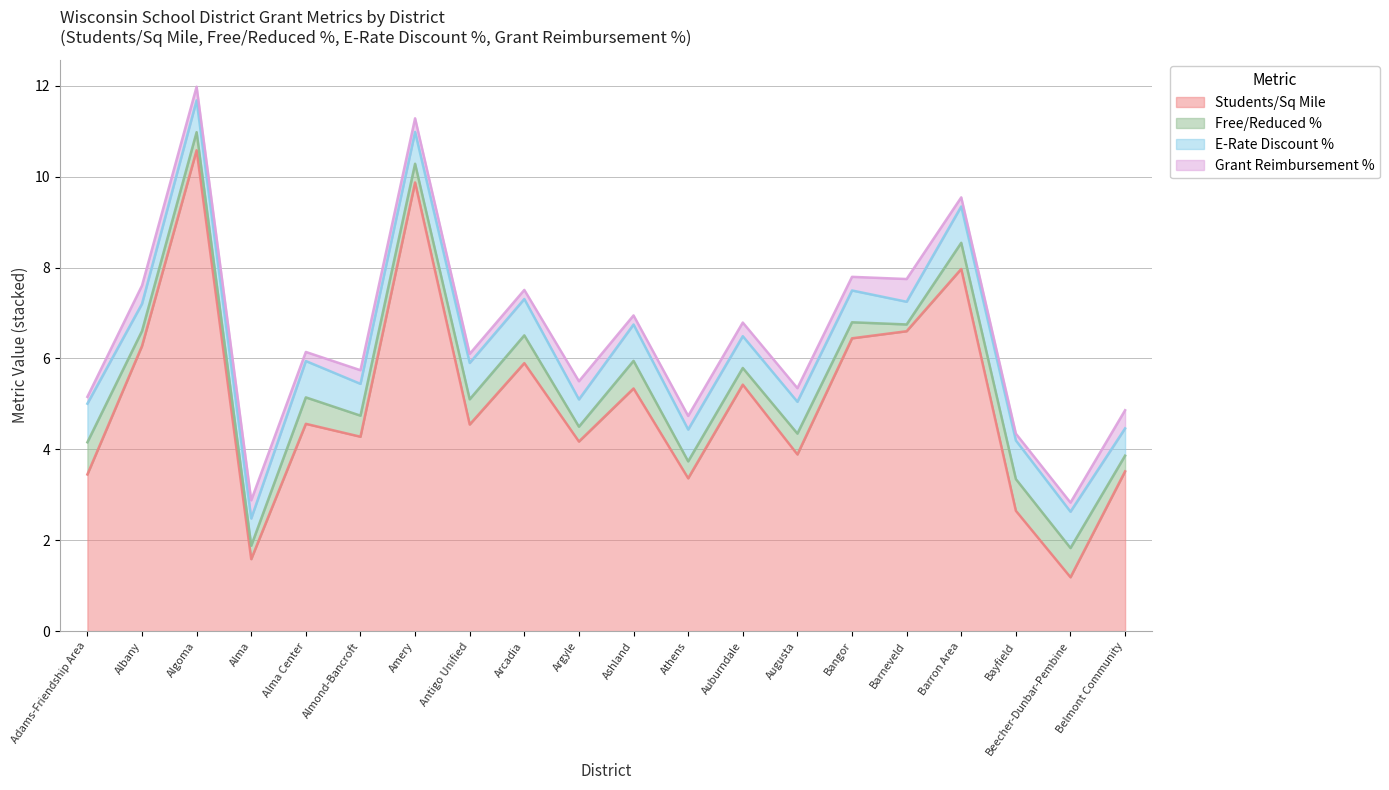

True or false: Grant Reimbursement % and Free/Reduced % cross at least once.

True